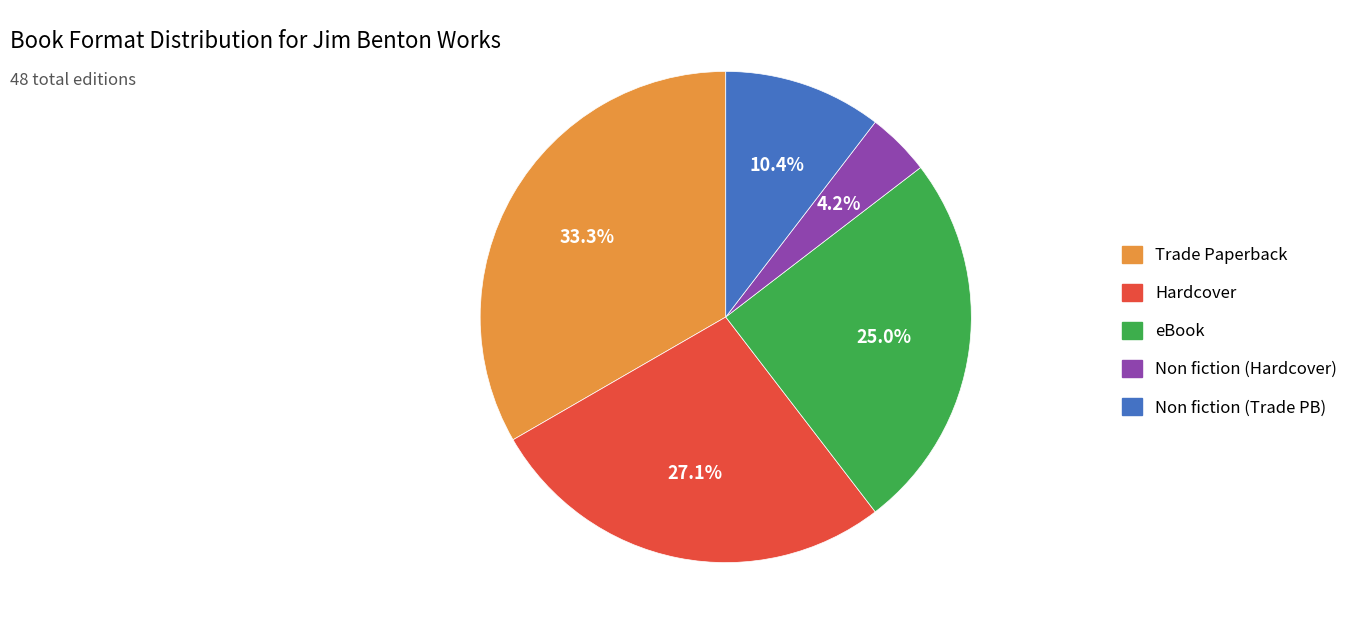

What is the ratio of the value at Hardcover to the value at eBook?

1.1